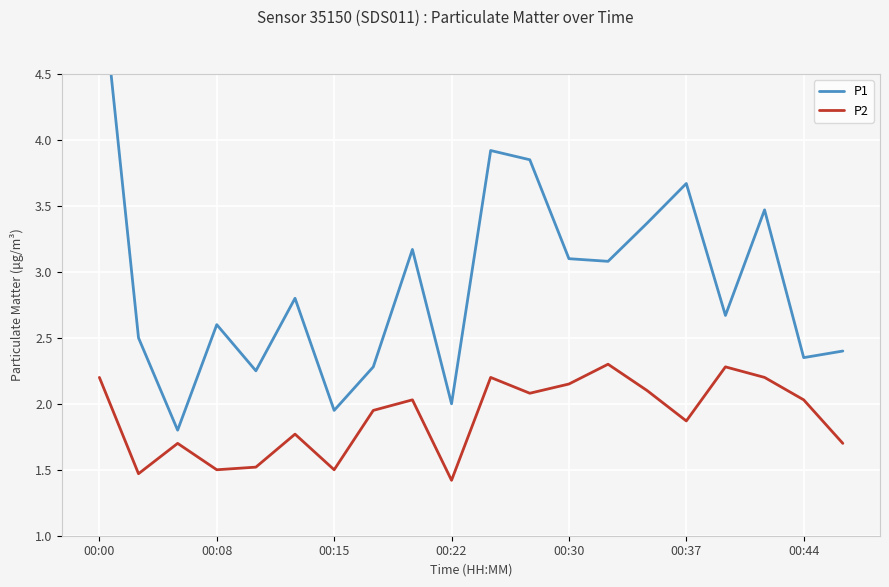

What is the average value of the P1 series?

2.9